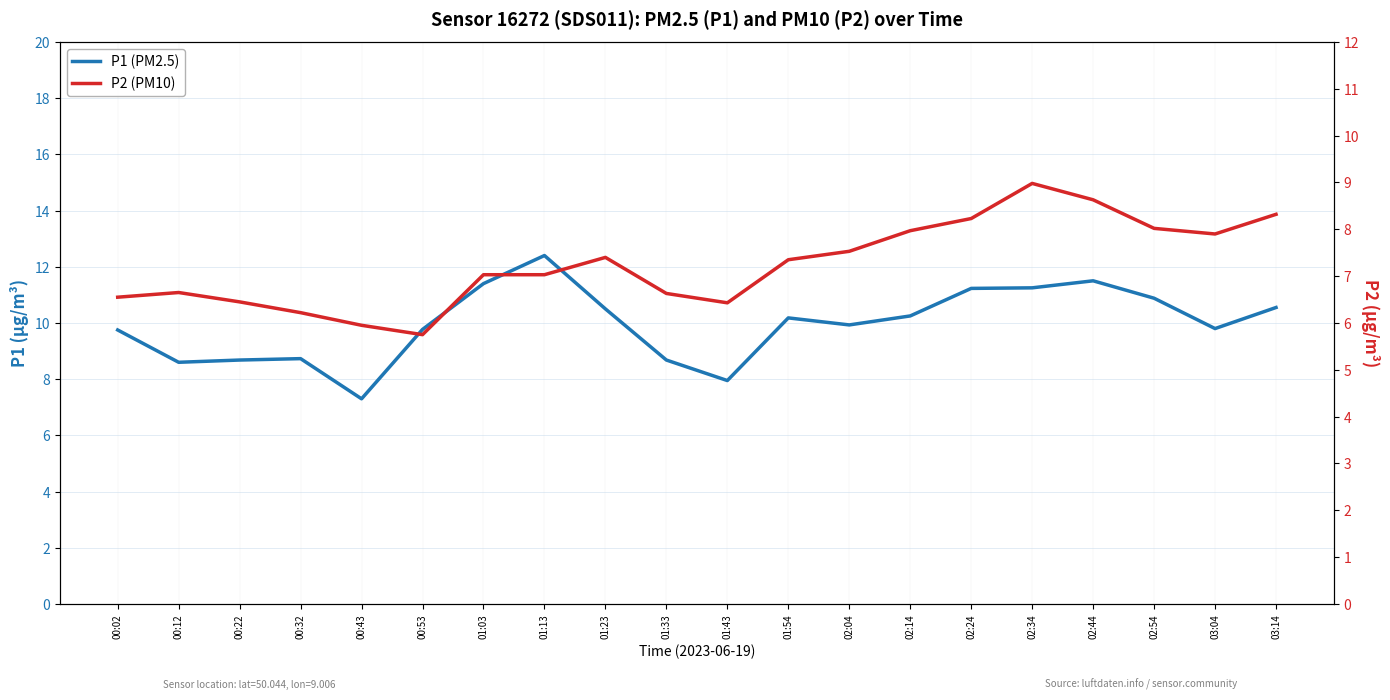

Does the chart have visible grid lines?

Yes